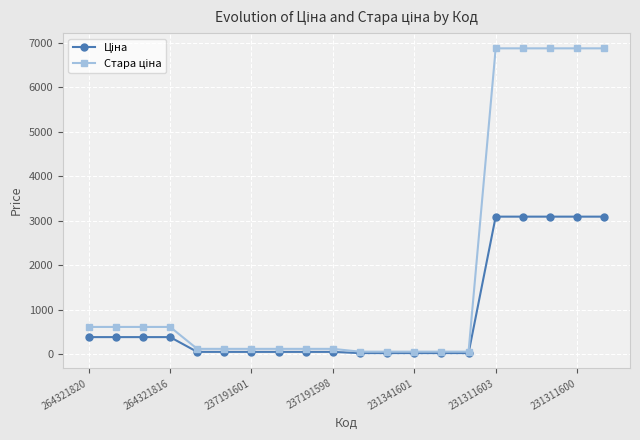

Does the chart have visible grid lines?

Yes